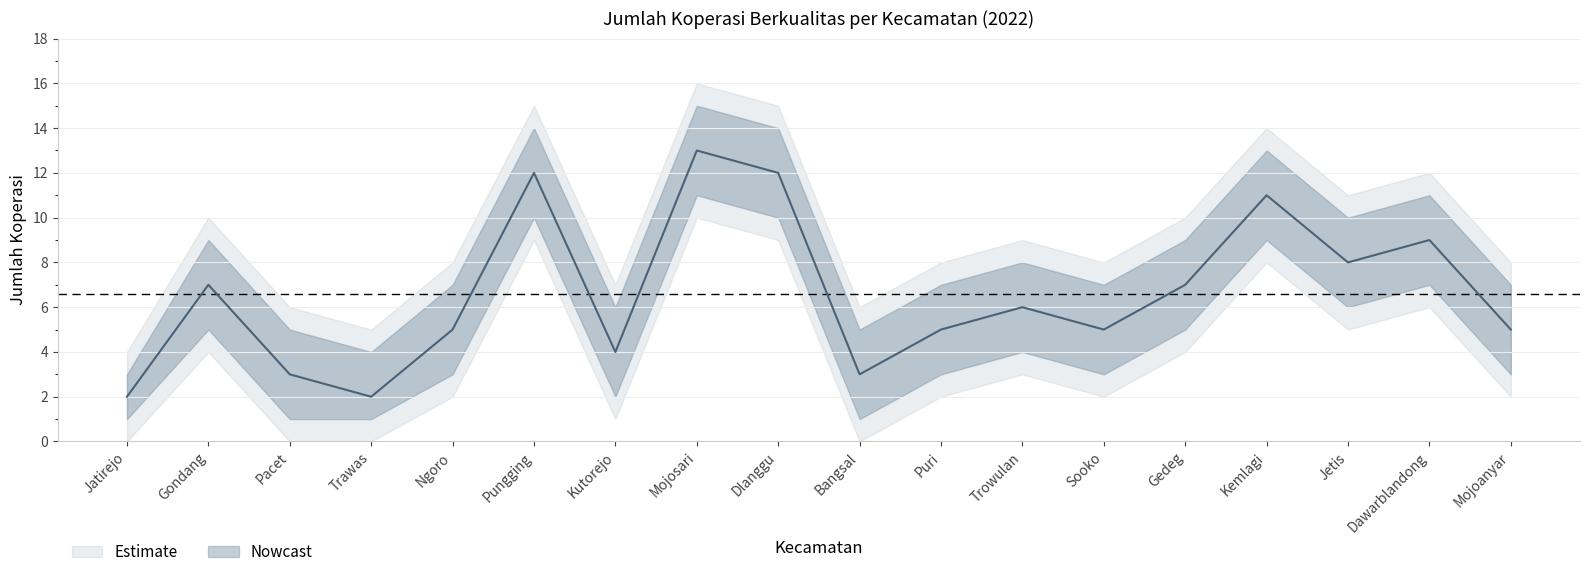

What is the total value across all series at Mojosari?

39